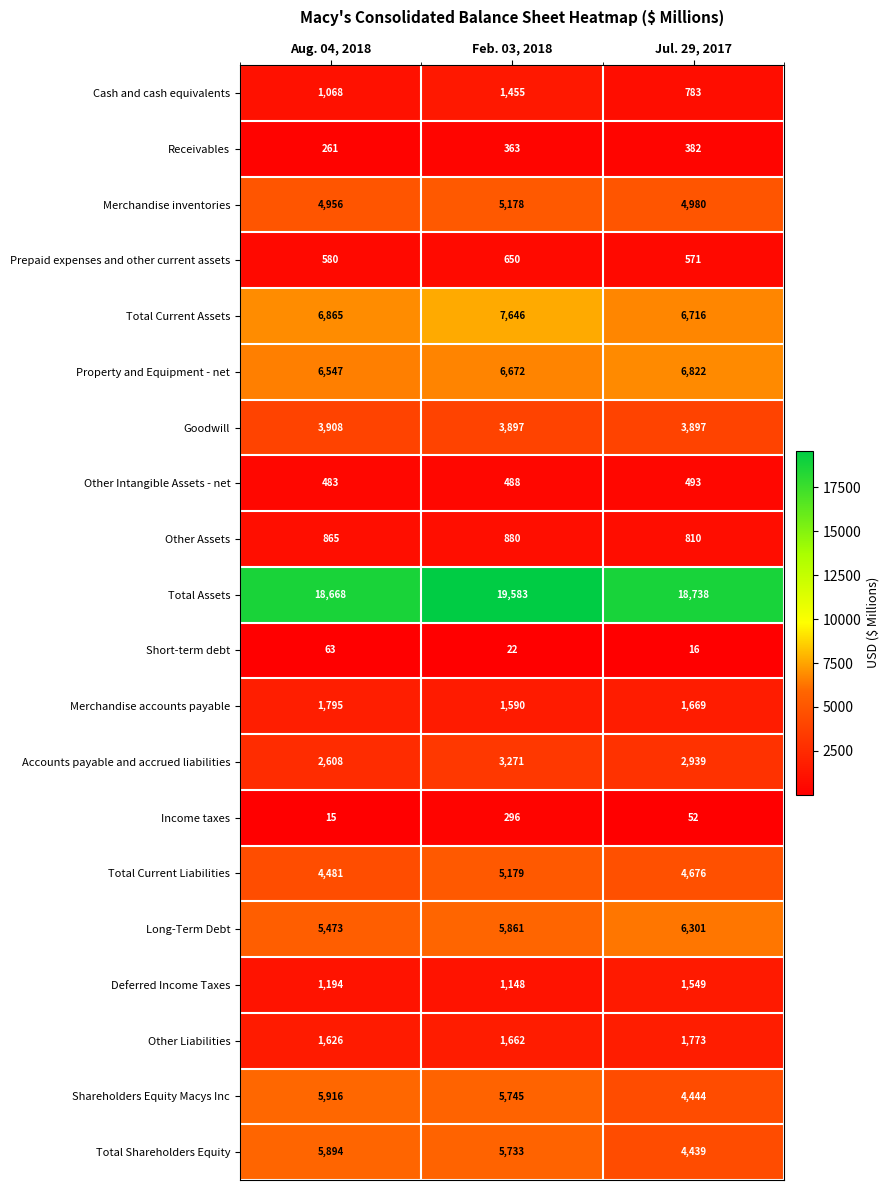

What value does the Total Shareholders Equity series have at Jul. 29, 2017?

4439